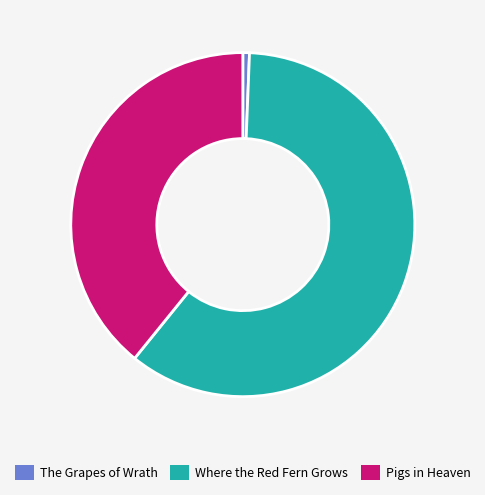

Which has a higher value, Pigs in Heaven or The Grapes of Wrath?

Pigs in Heaven